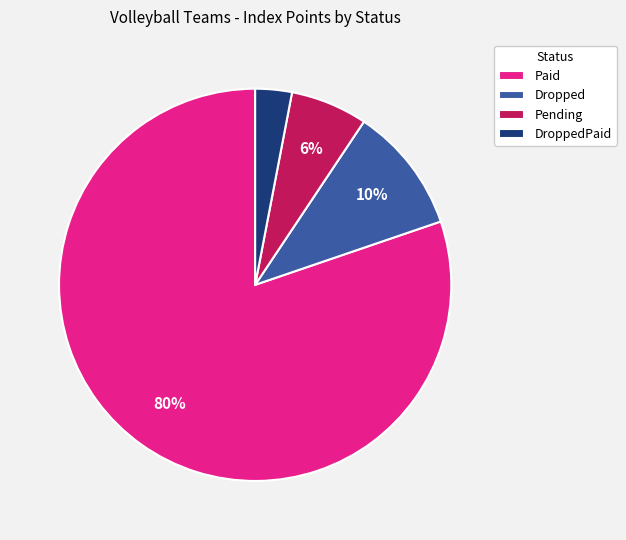

What percentage is the DroppedPaid slice, to the nearest percent?

3%